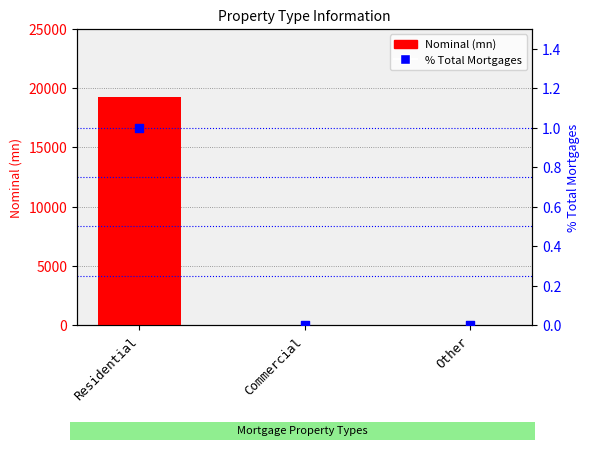

Which series has the largest total across all categories?

Nominal (mn)